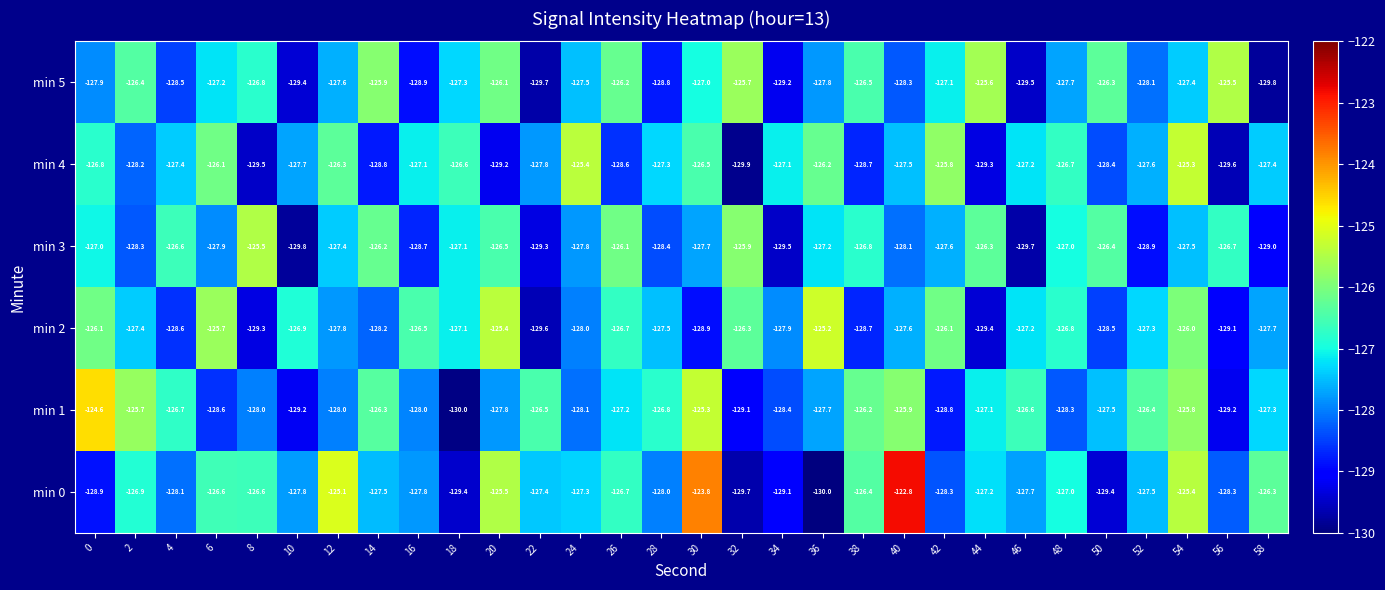

Which series has the largest total across all categories?

min 0